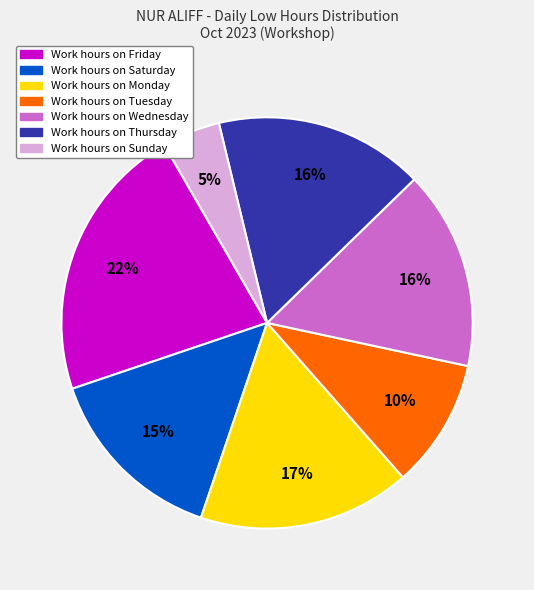

To the nearest percent, what is the difference between the largest and smallest slice percentages?

17%